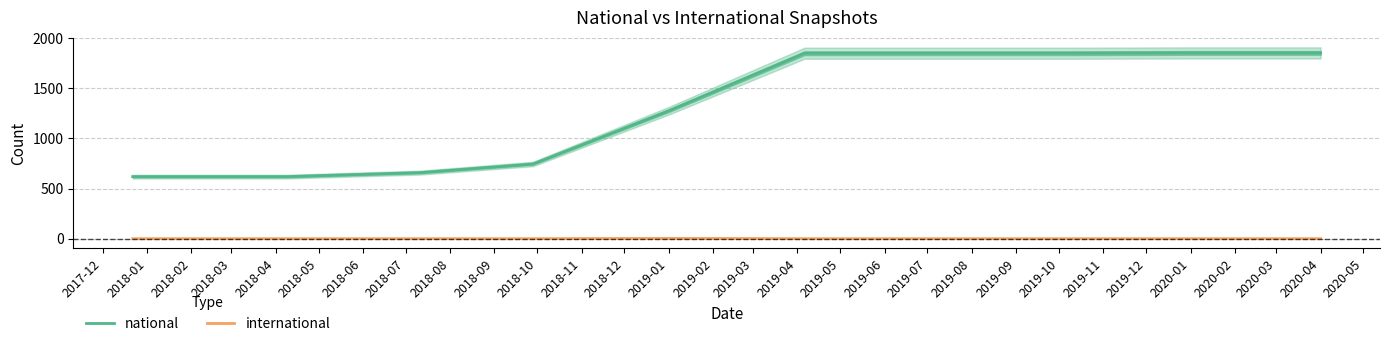

How many lines are shown in the chart?

2